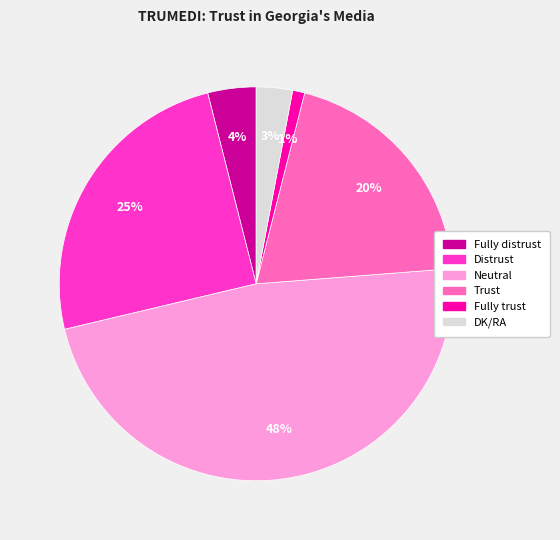

Do Fully trust and Neutral together represent more than half of the pie?

No